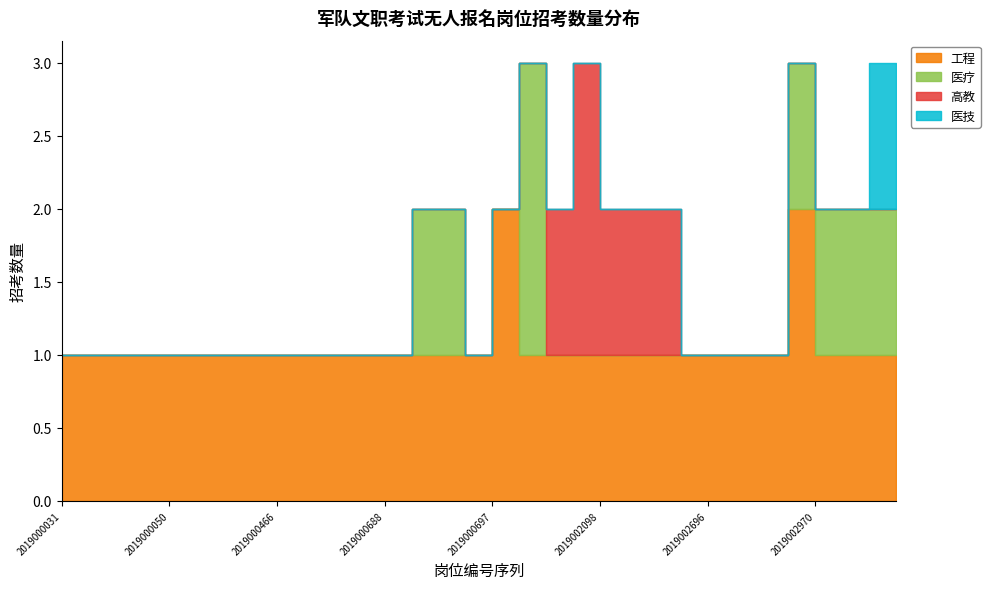

How many 医技 values are between 0 and 1?

32